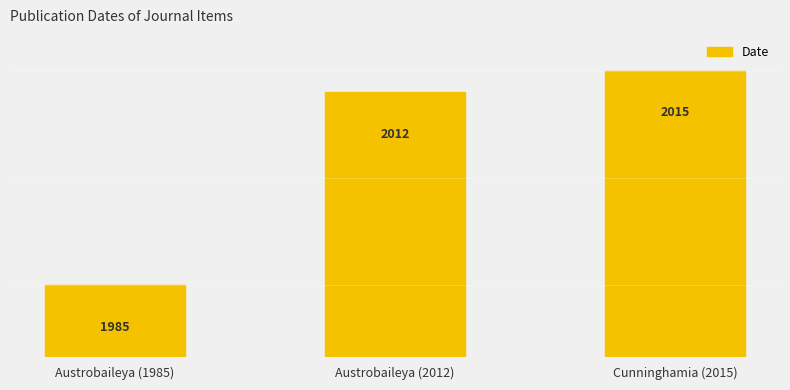

What position from the right is Cunninghamia (2015)?

1